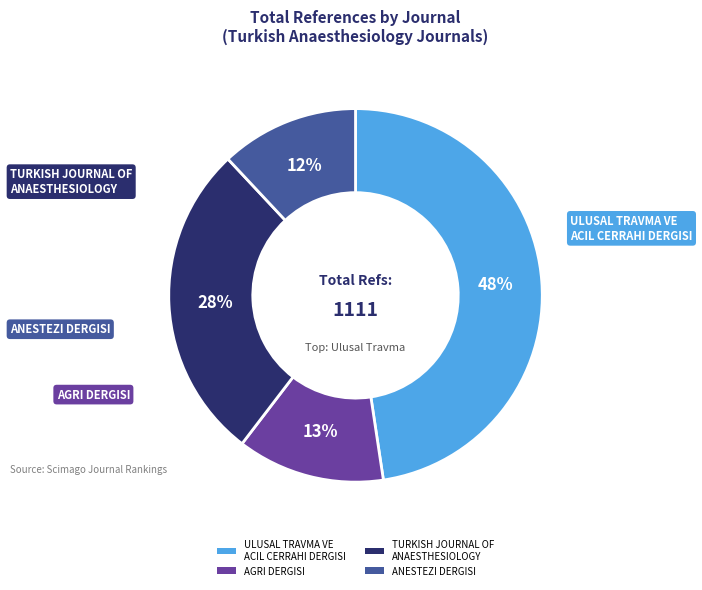

Is there any slice that represents more than half of the pie?

No